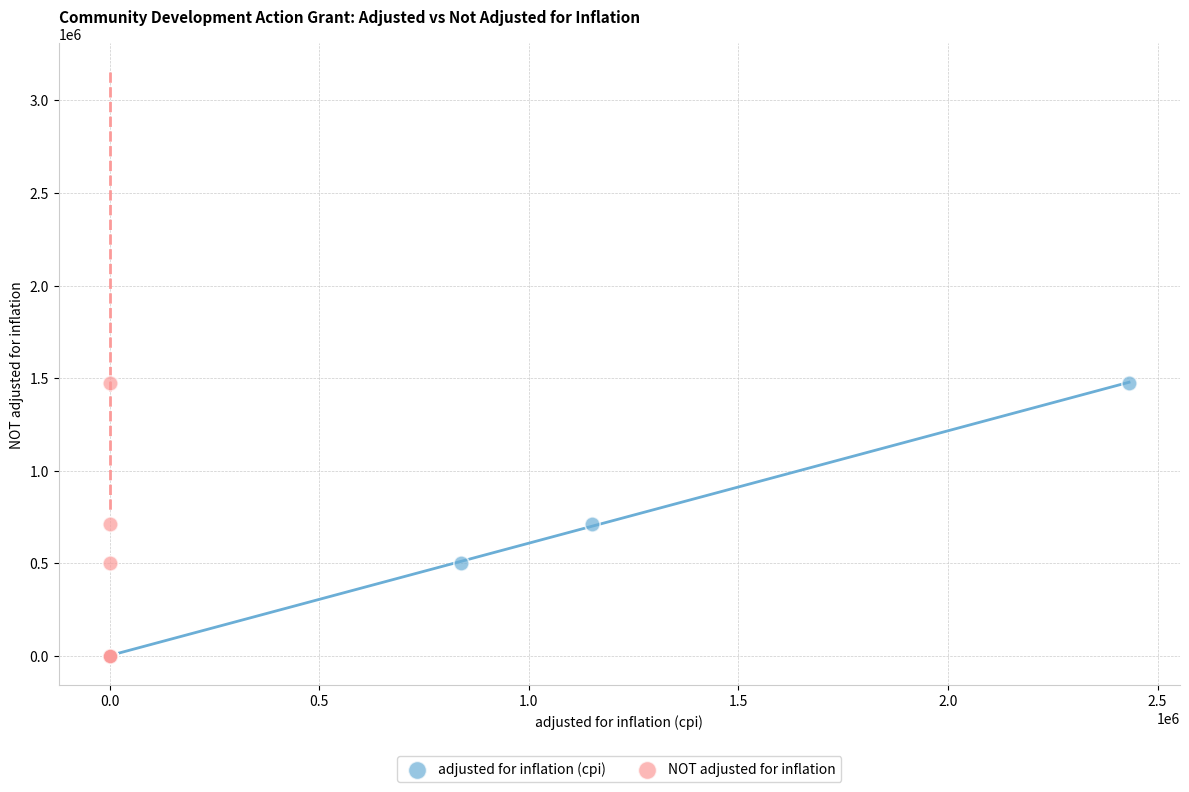

What are all the series names shown in the legend?

adjusted for inflation (cpi), NOT adjusted for inflation